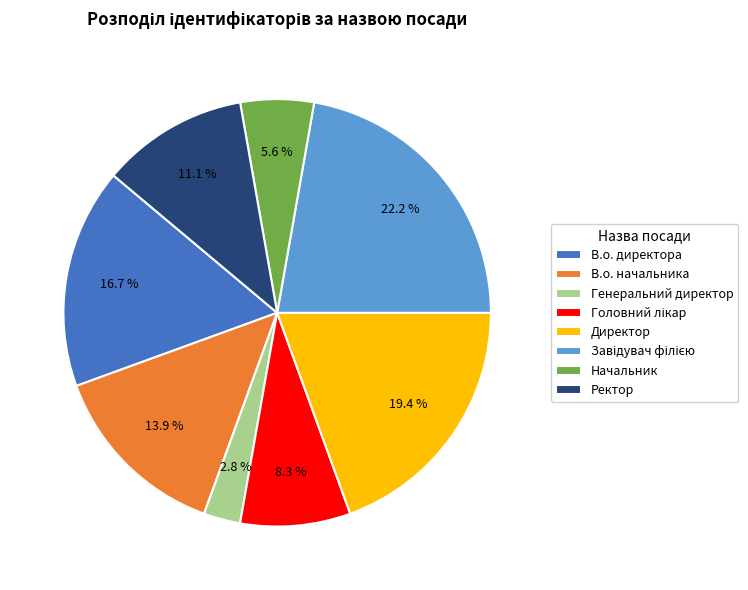

Which slice is the smallest?

Генеральний директор